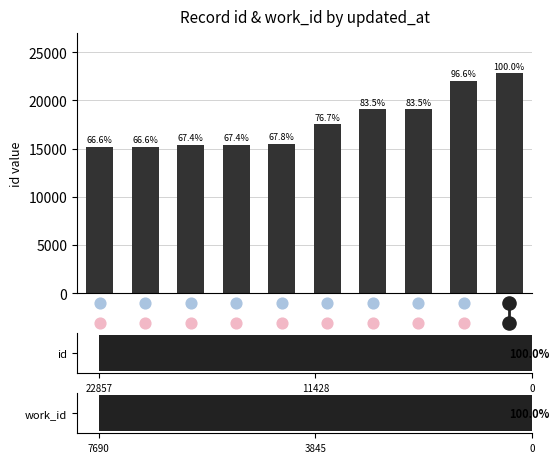

What is the ratio of the value at 22857 to the value at 9?

0.7